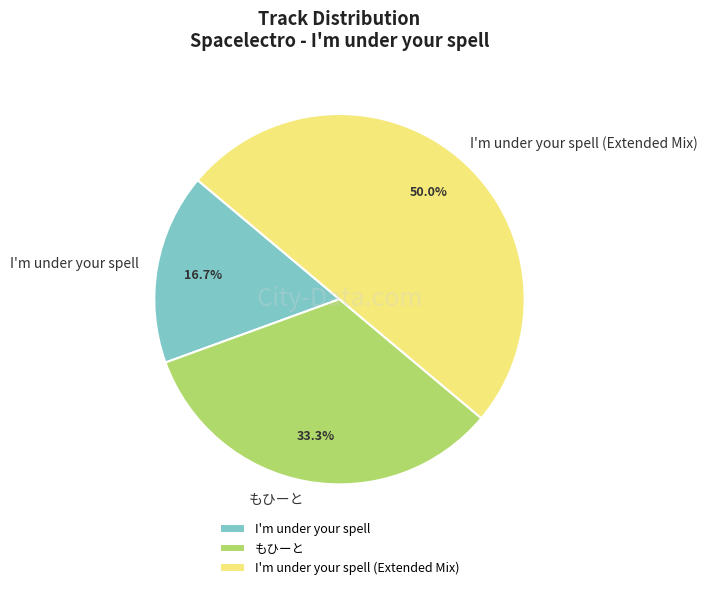

The I'm under your spell (Extended Mix) slice represents 61% of the pie. True or false?

False